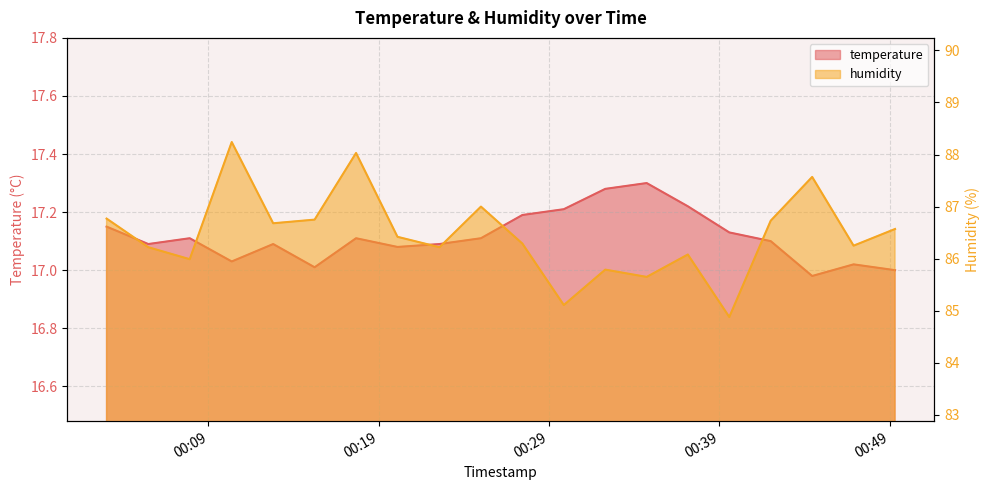

True or false: humidity and temperature intersect in this chart.

False